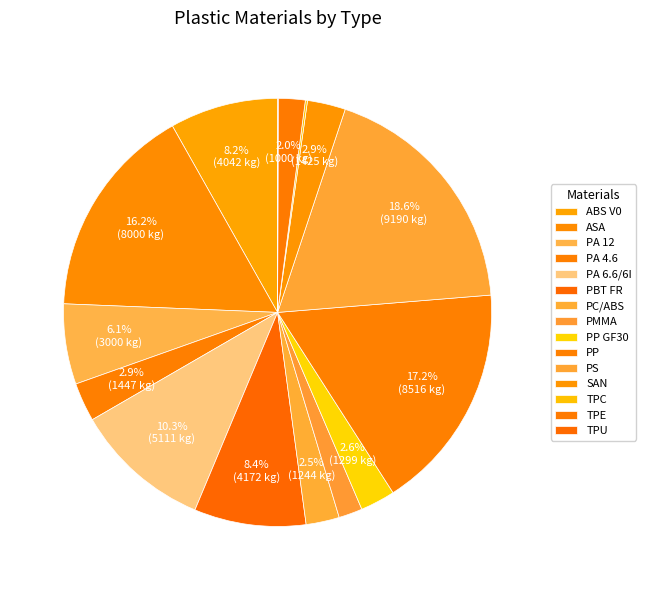

Which category has the smallest portion of the pie?

TPU